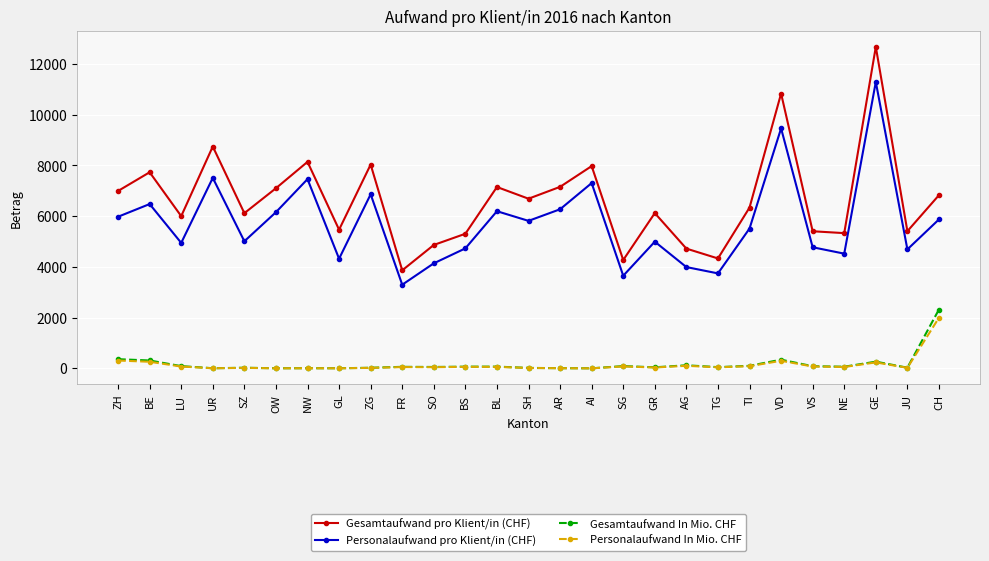

Which series has the largest total across all categories?

Gesamtaufwand pro Klient/in (CHF)